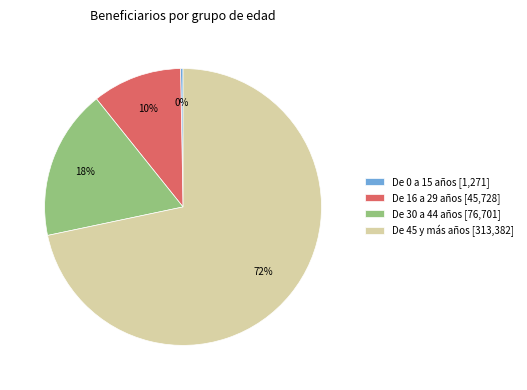

Which slice is the largest?

De 45 y más años